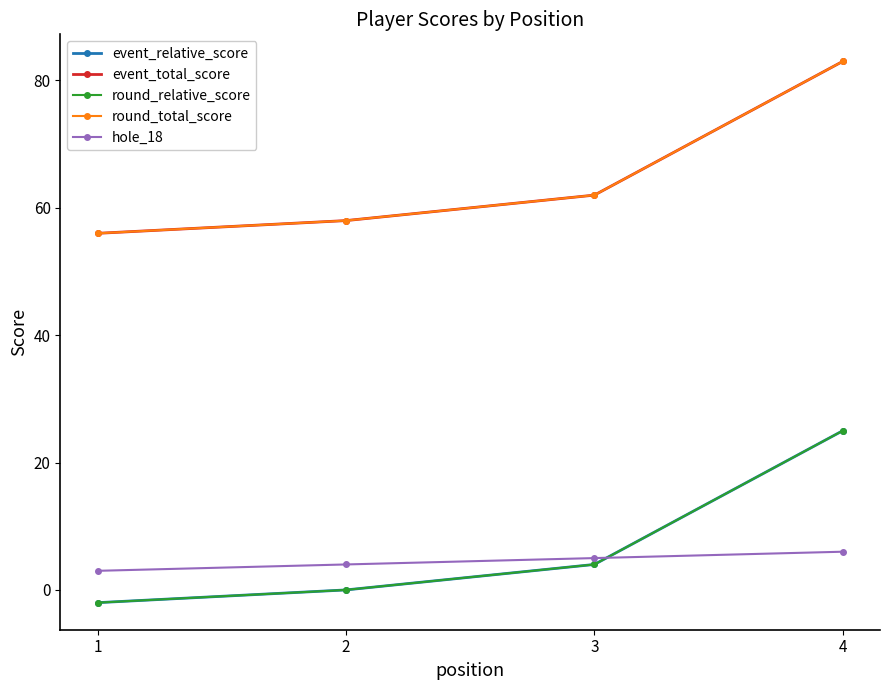

What is the value of the event_total_score point at the 2nd from the left?

58